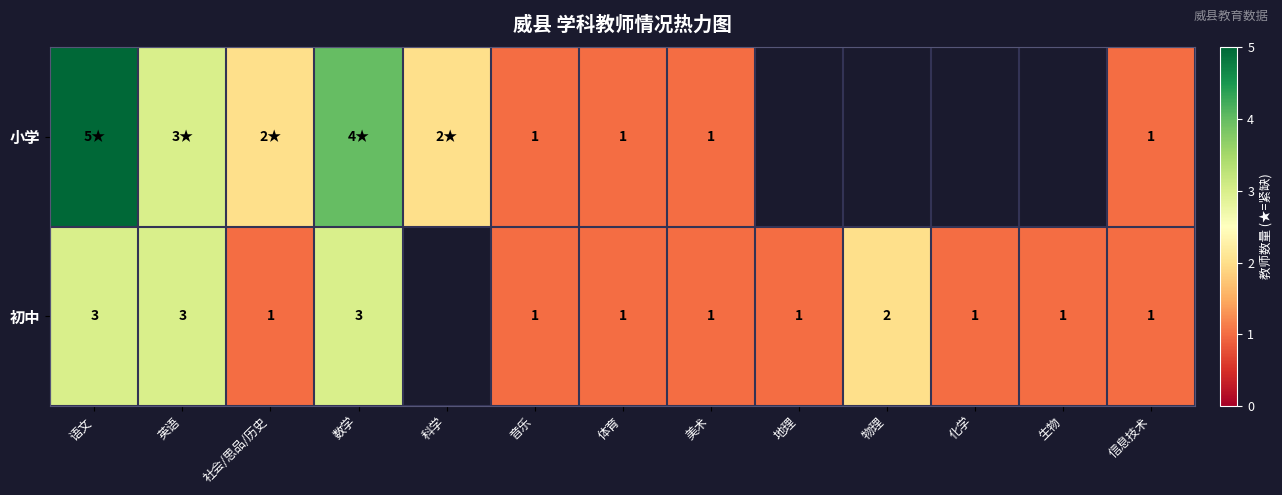

Is it true that 小学 equals 0.5 at 美术?

False